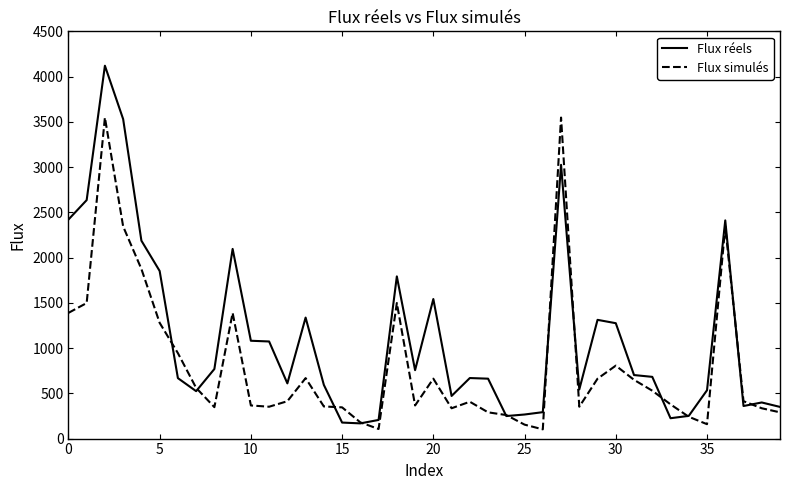

What is the highest value of the Flux réels series?

4120.0